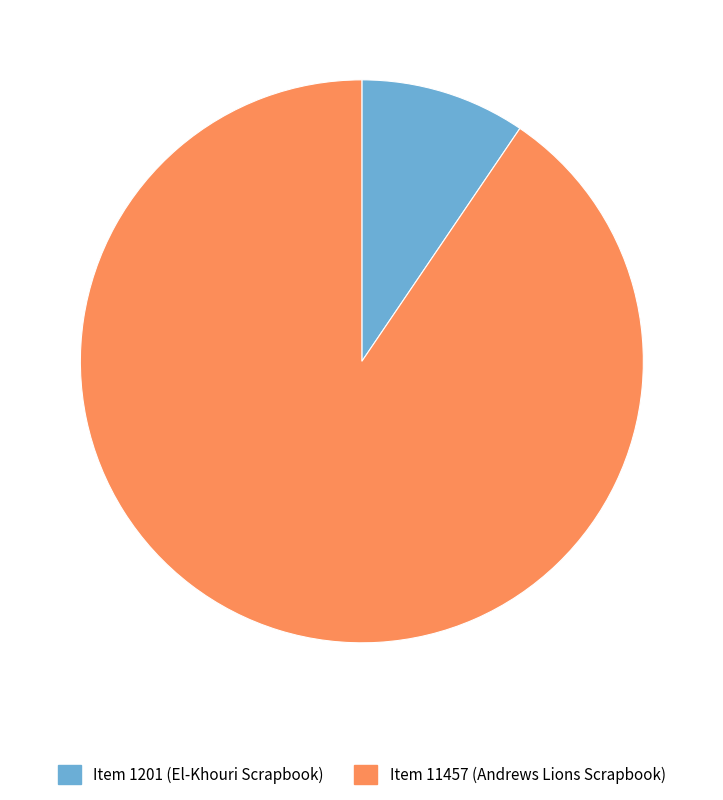

Between Item 11457 (Andrews Lions Scrapbook) and Item 1201 (El-Khouri Scrapbook), which is larger?

Item 11457 (Andrews Lions Scrapbook)